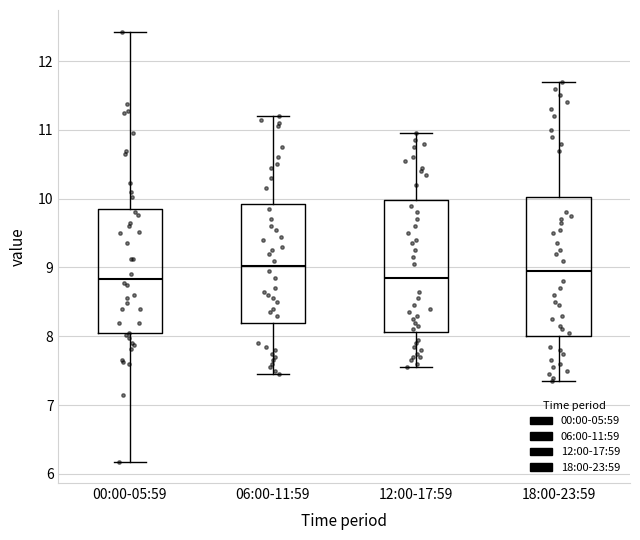

Reading left to right, read every box against the y-axis: the position of its median line, the range the box covers, and the ends of its whiskers. The values are not printed on the chart, so give them approximately, as read against the axis.

00:00-05:59: median 8.8, box 8.0 to 9.9, whiskers 6.2 to 12.4
06:00-11:59: median 9.0, box 8.2 to 9.9, whiskers 7.5 to 11.2
12:00-17:59: median 8.9, box 8.1 to 10.0, whiskers 7.6 to 11.0
18:00-23:59: median 9.0, box 8.0 to 10.0, whiskers 7.4 to 11.7